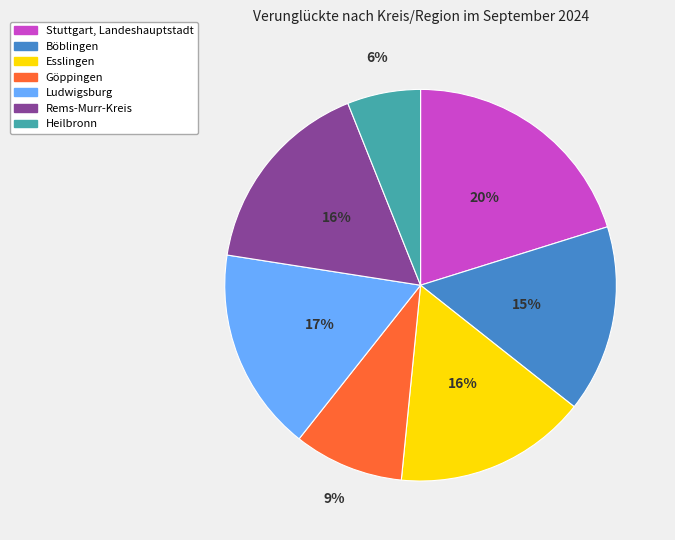

To the nearest percent, what portion does Esslingen represent?

16%